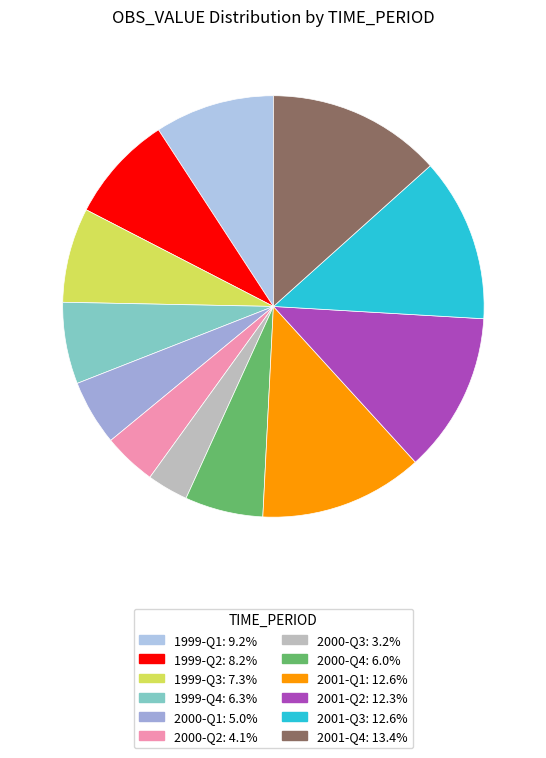

Combined, what portion of the pie is 2001-Q2 and 2001-Q3?

24.9%